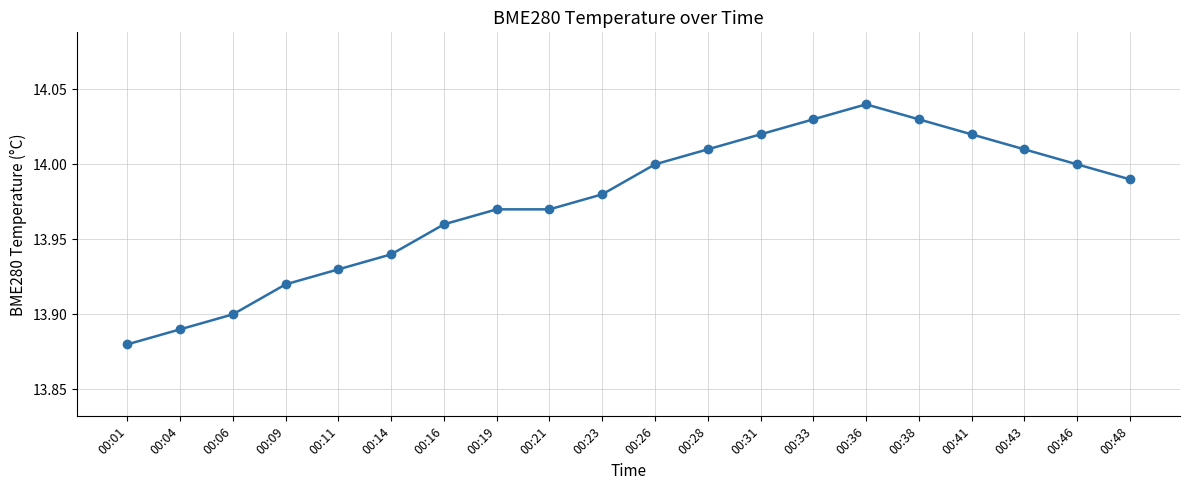

Does the chart have visible grid lines?

Yes